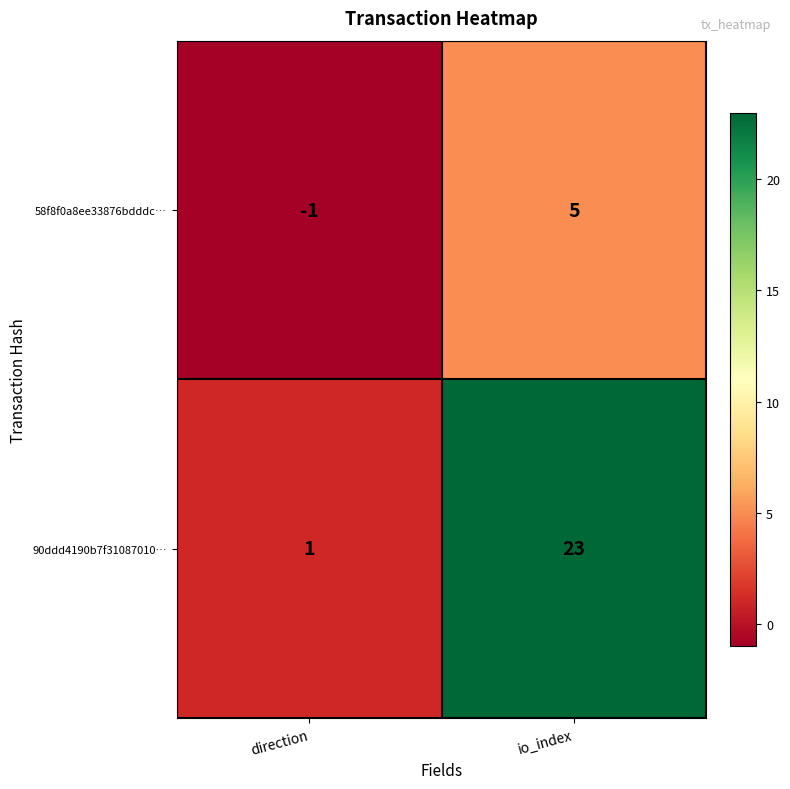

What is the greatest value displayed?

23